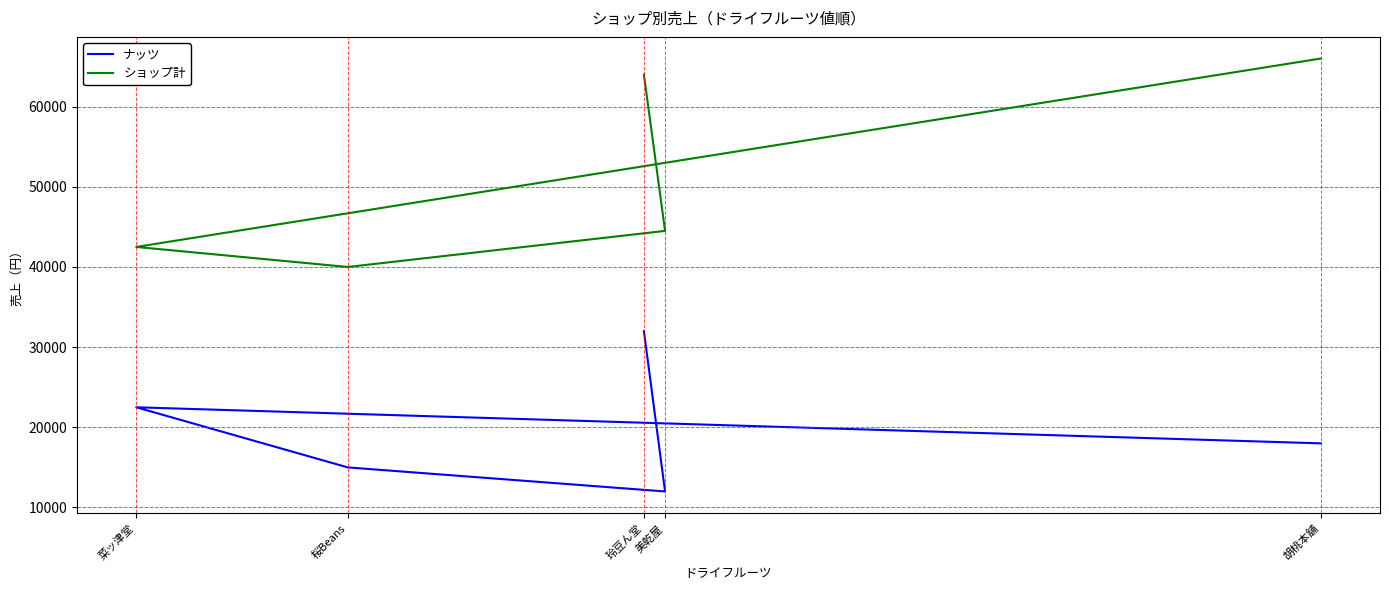

True or false: ショップ計 and ナッツ intersect in this chart.

False